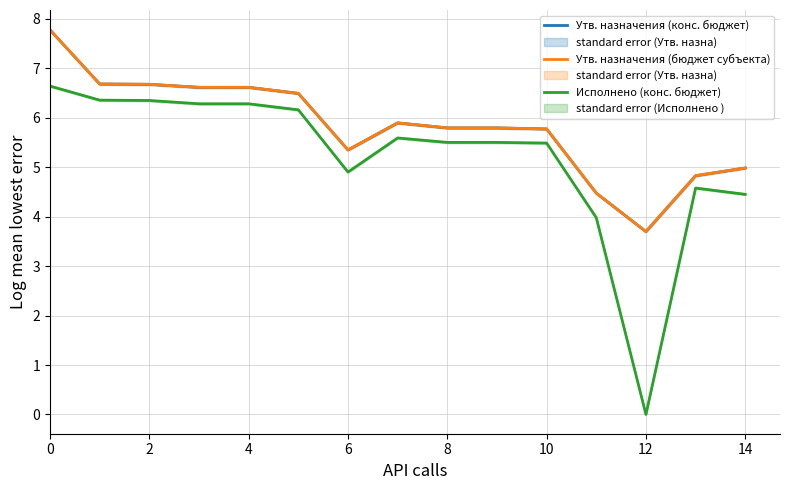

What is the minimum value for Утв. назначения (бюджет субъекта)?

3.7